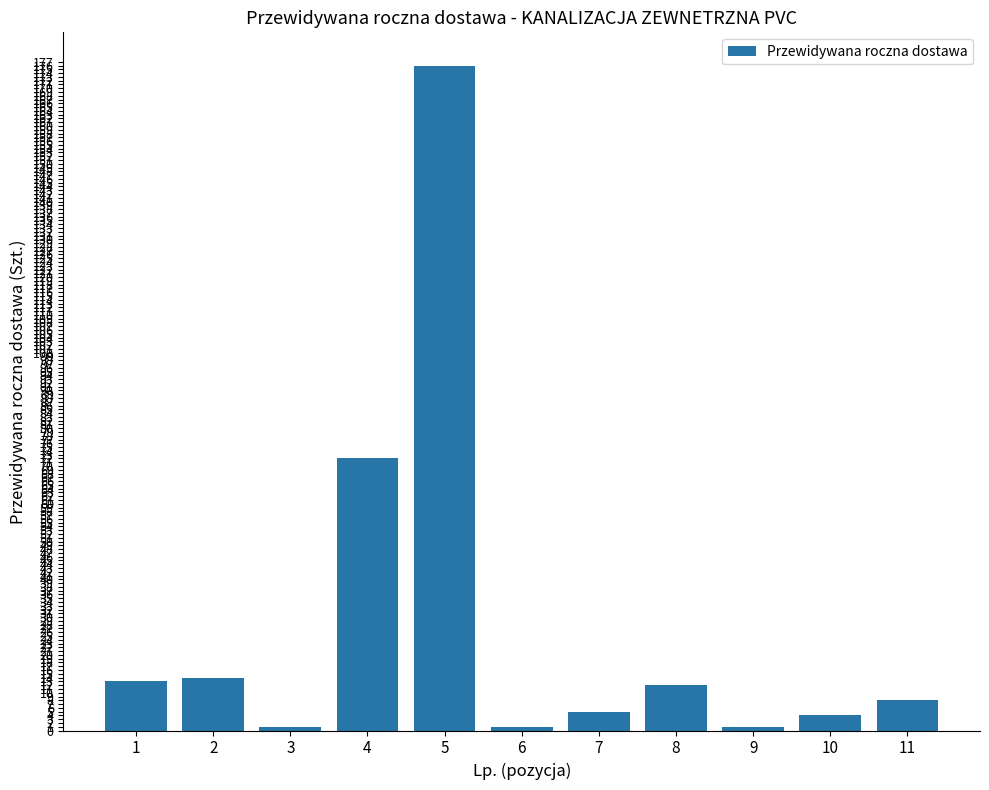

How many series are shown in this chart?

1